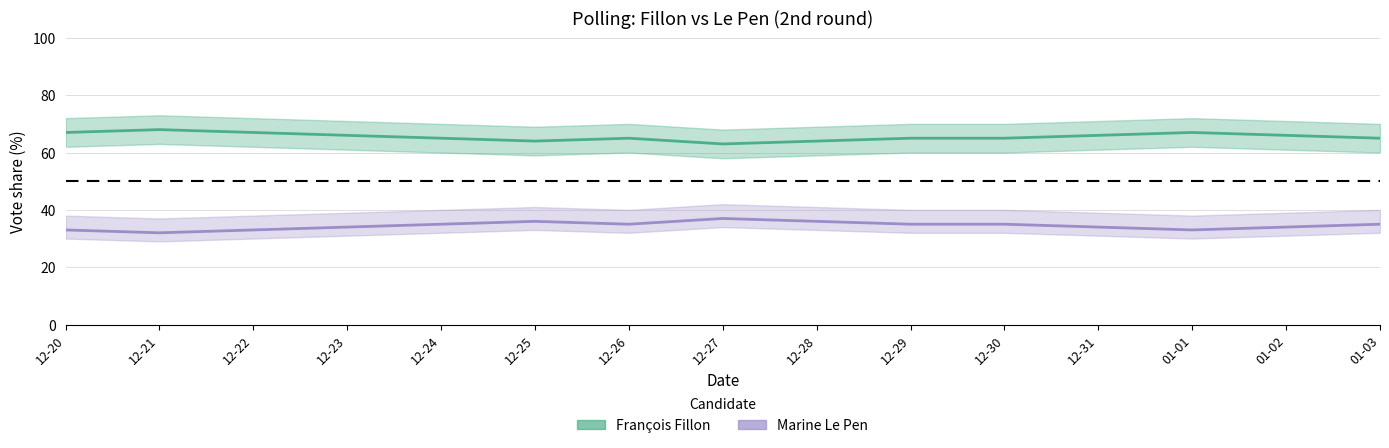

True or false: François Fillon and Marine Le Pen intersect in this chart.

False